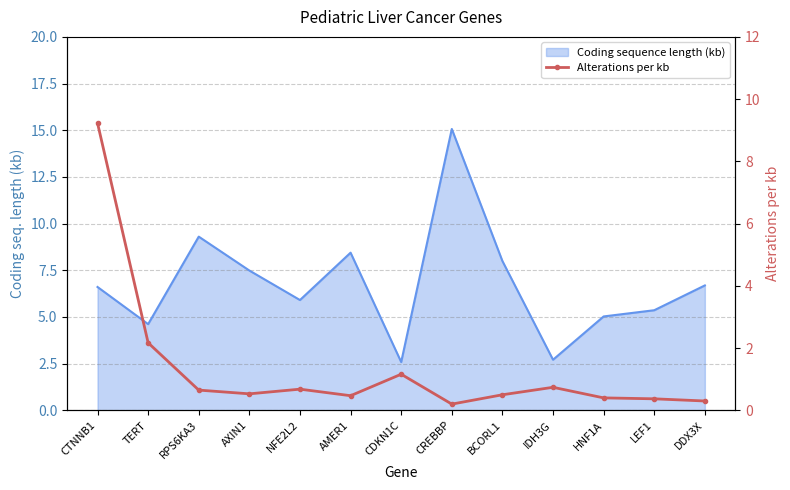

List the labels in order of value, largest first.

CTNNB1, TERT, CDKN1C, IDH3G, NFE2L2, RPS6KA3, AXIN1, BCORL1, AMER1, HNF1A, LEF1, DDX3X, CREBBP